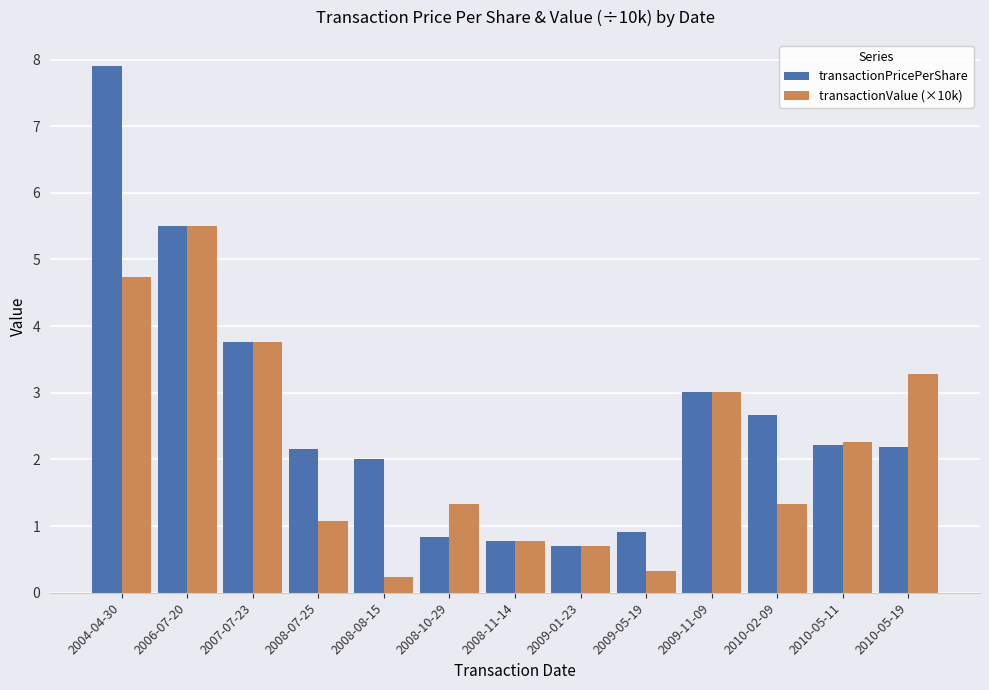

What is the greatest value displayed?

7.9